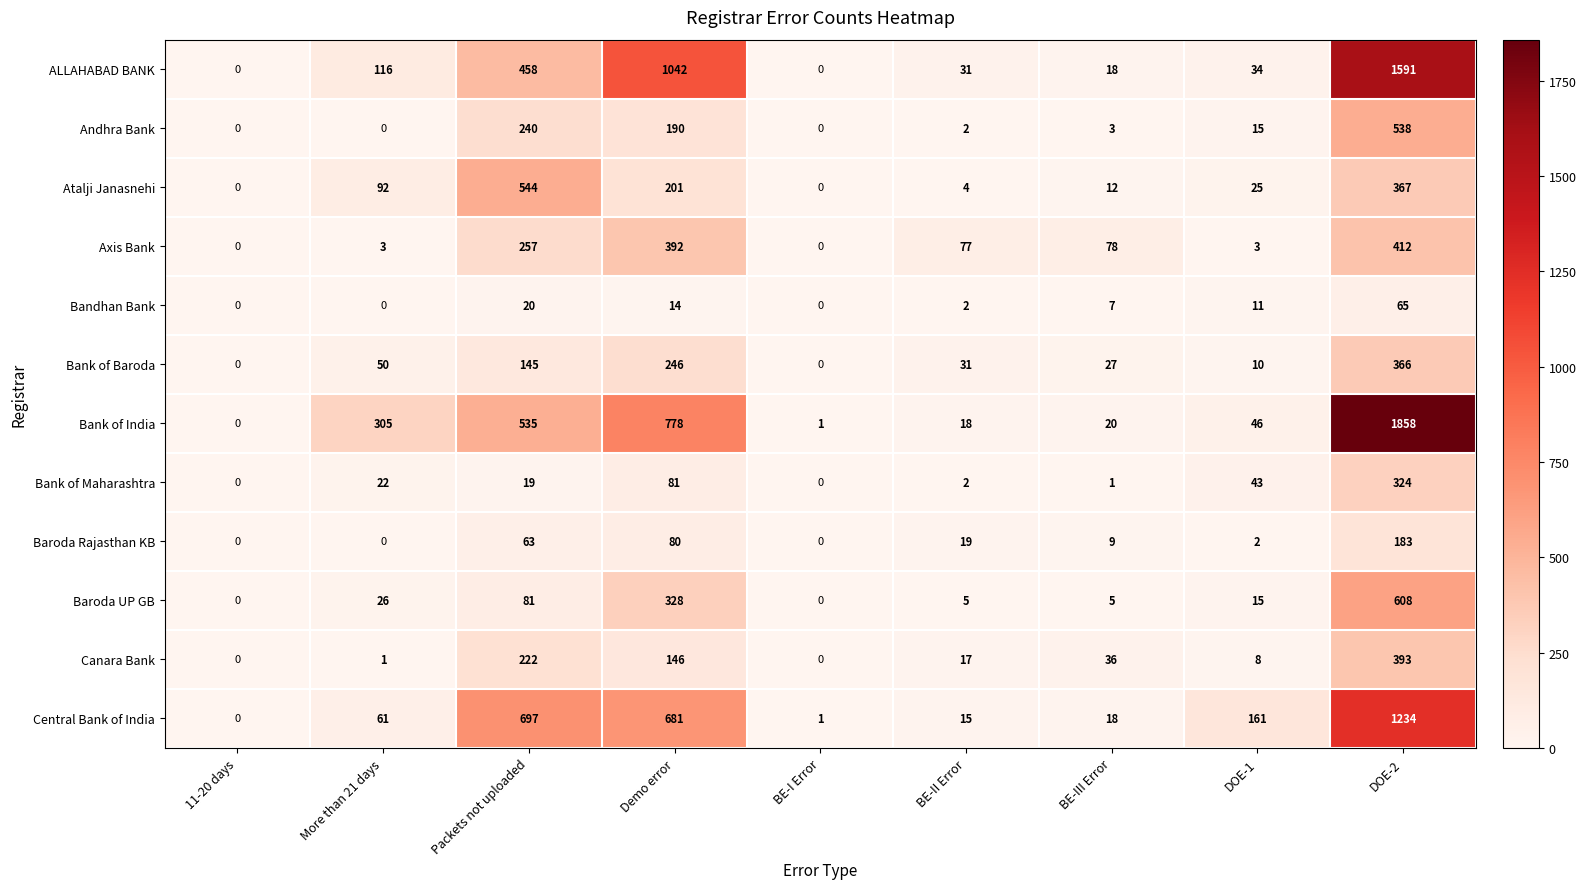

What is the difference between the highest and lowest values at More than 21 days?

305